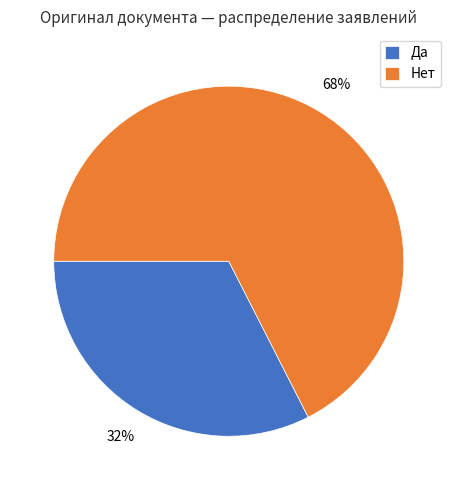

The Да slice represents 47% of the pie. True or false?

False